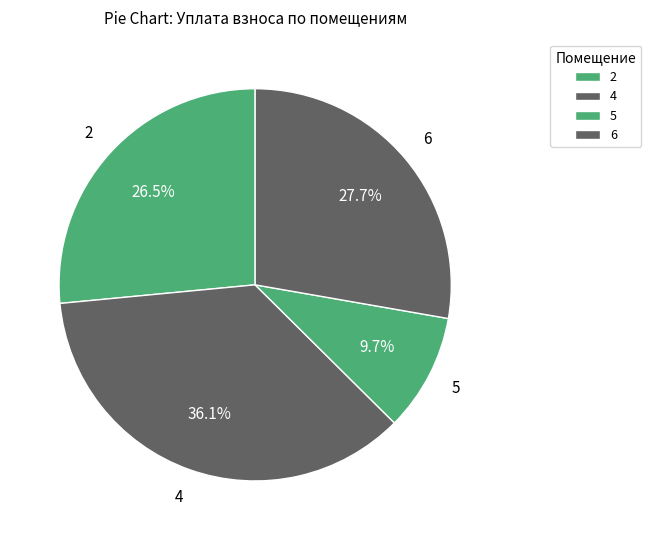

How many segments does this pie chart have?

4